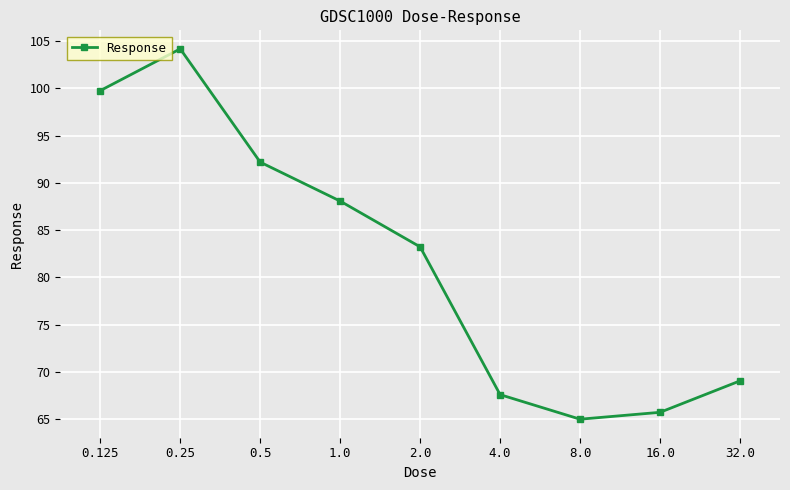

Which category has the highest value across all series?

0.25